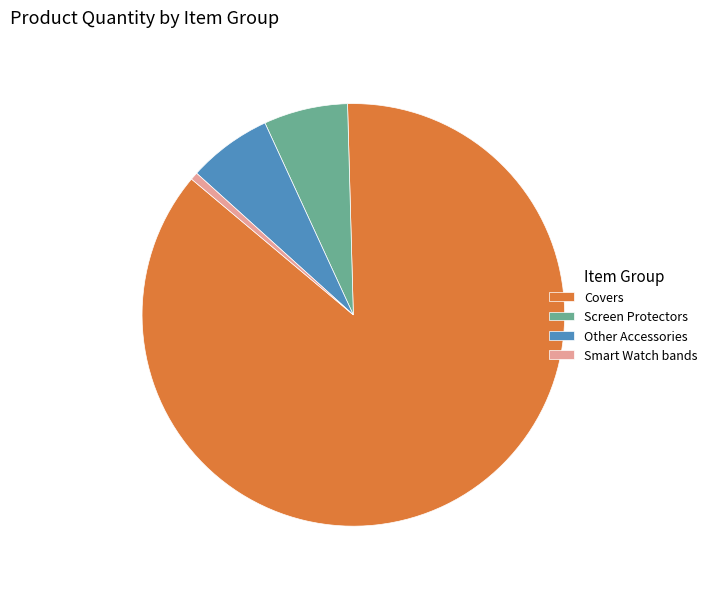

Is it true that Other Accessories is 6% of the pie?

True